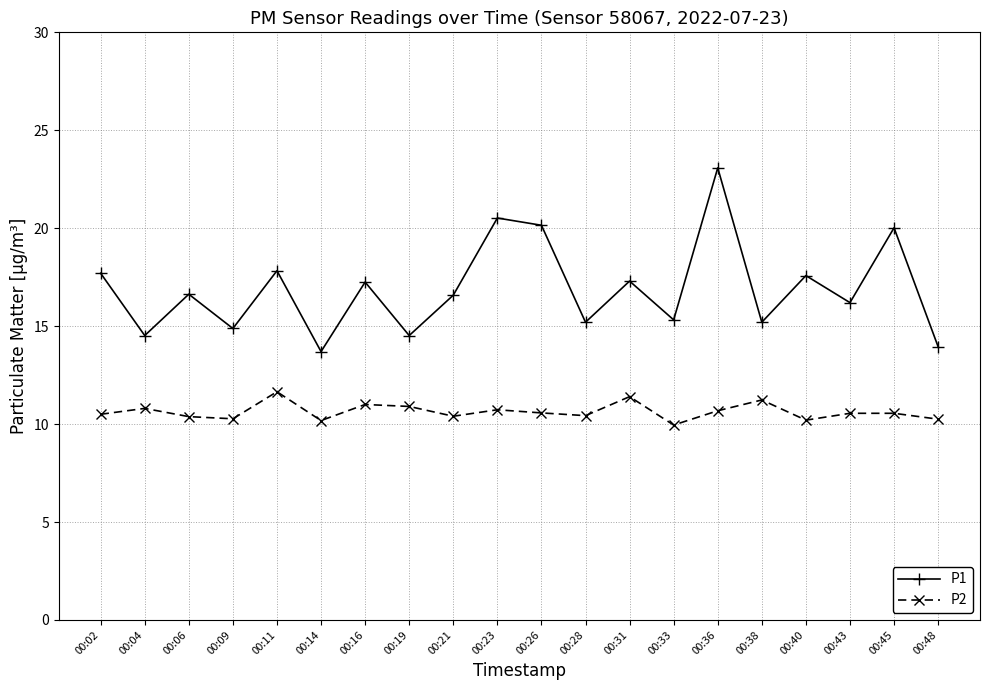

What is the difference between the highest and lowest values at 00:31?

5.9